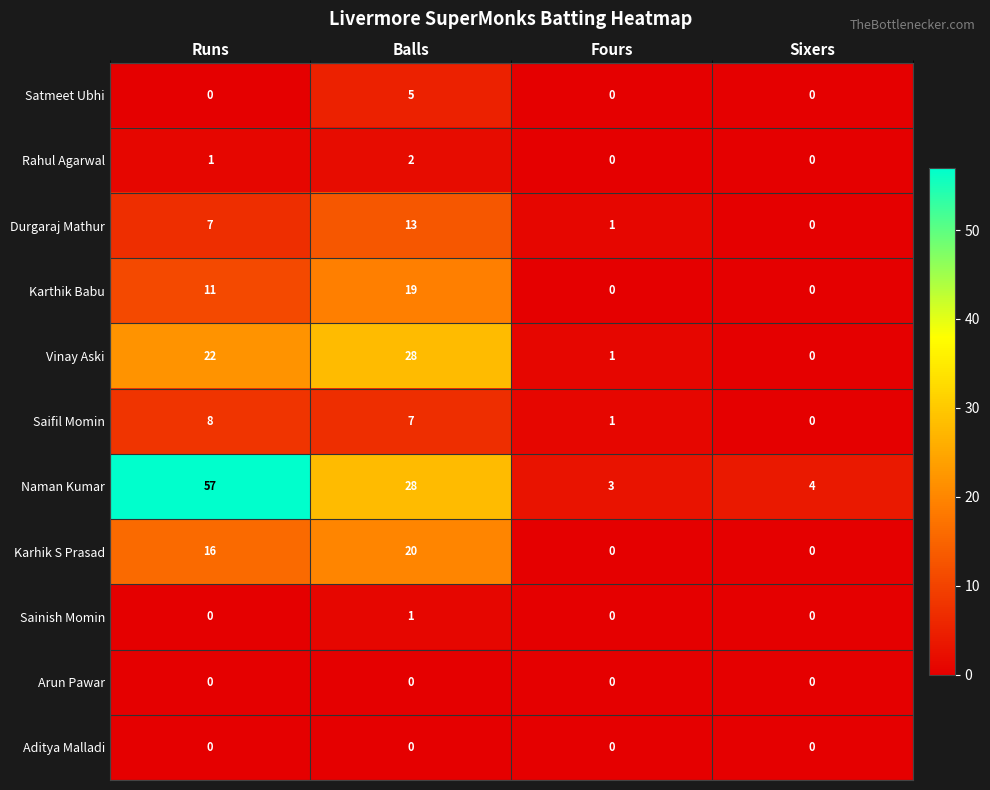

What value does the Karthik Babu series have at Runs, to the nearest 10?

10